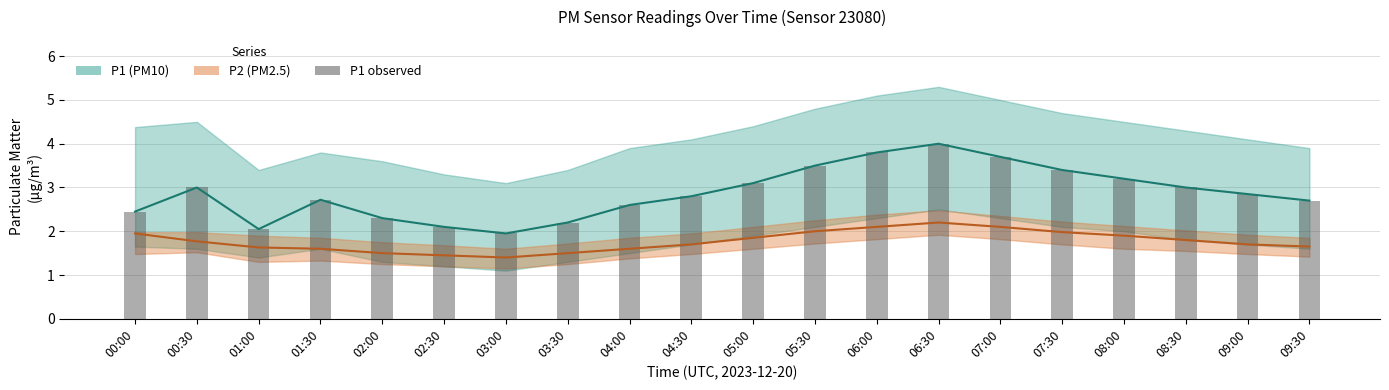

What is the value of the P1 observed bar at the 20th from the left?

2.7